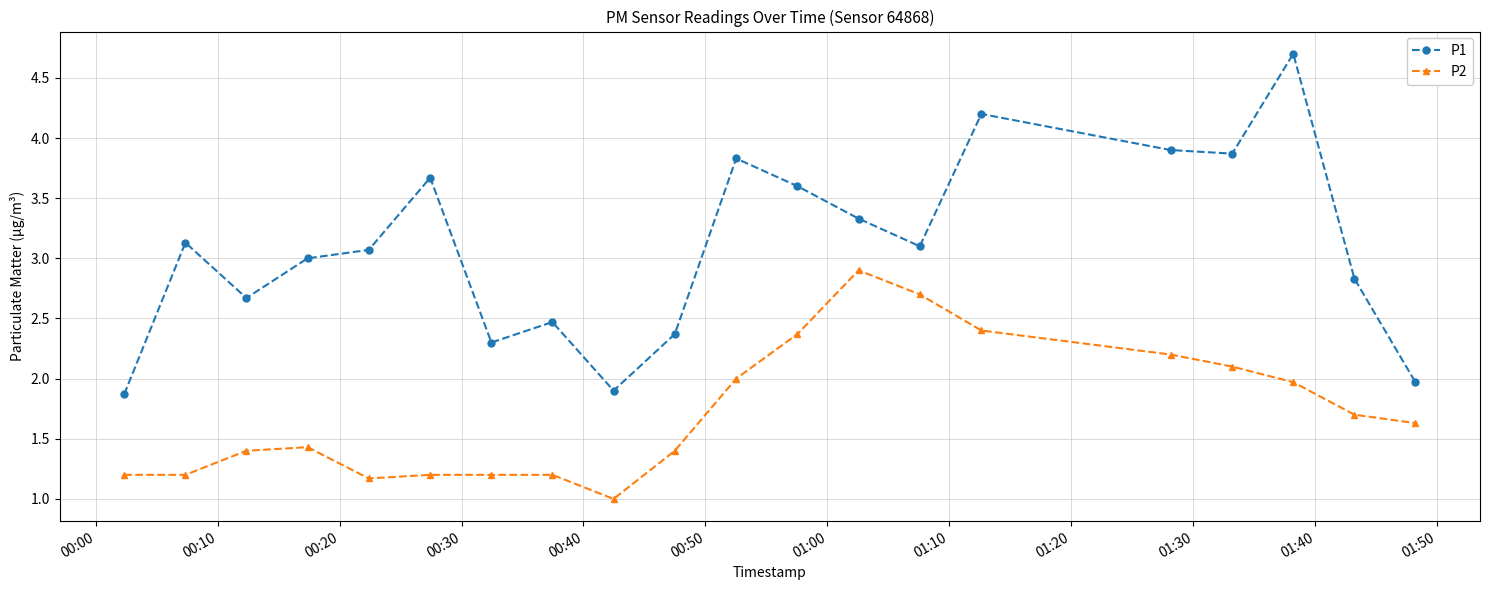

Rank the series by their average value, from lowest to highest.

P2, P1